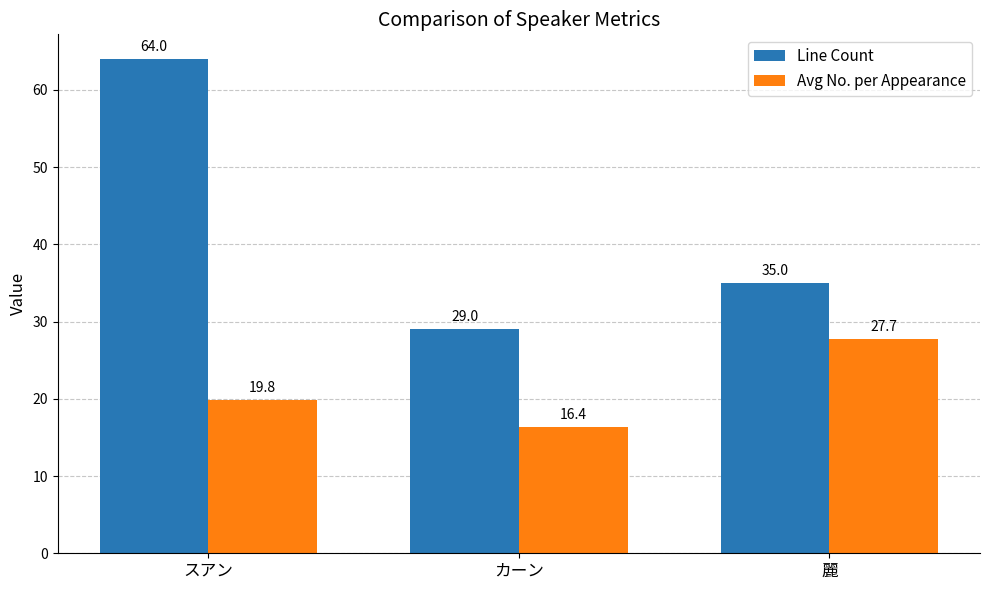

Rank the series by their maximum value, from lowest to highest.

Avg No. per Appearance, Line Count